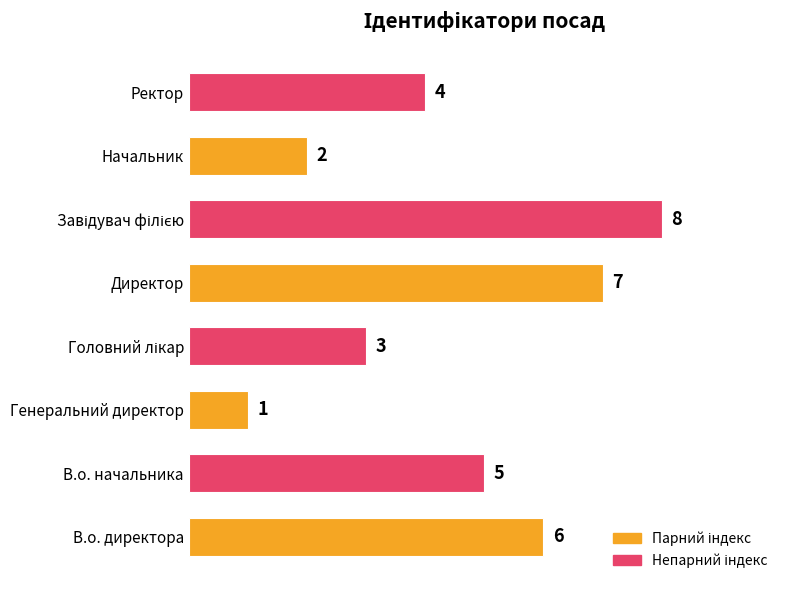

What is the greatest value displayed?

8